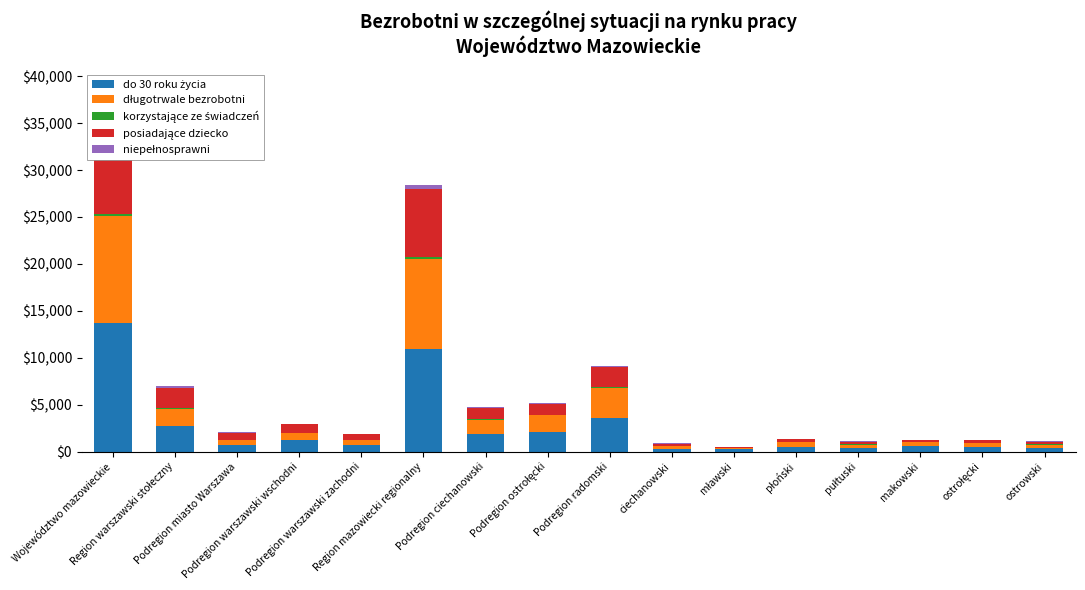

Is it true that niepełnosprawni equals 4 at mławski?

False